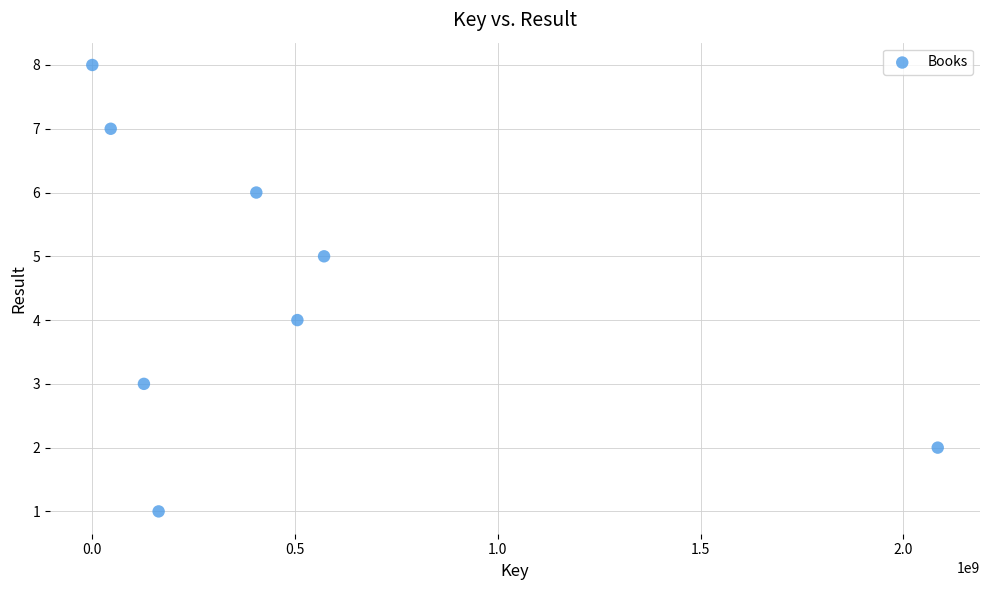

What is the range of X values (max minus min)?

2084383898